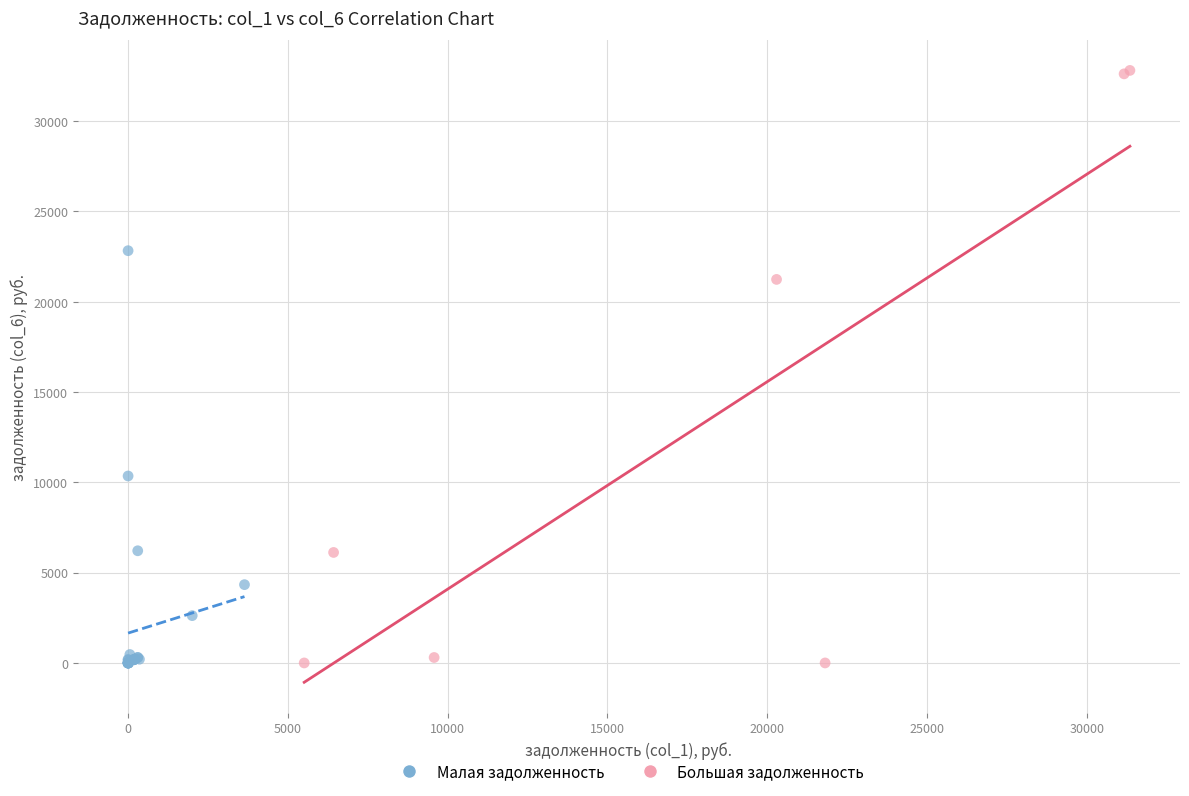

Which series has the widest spread of Y values?

Большая задолженность